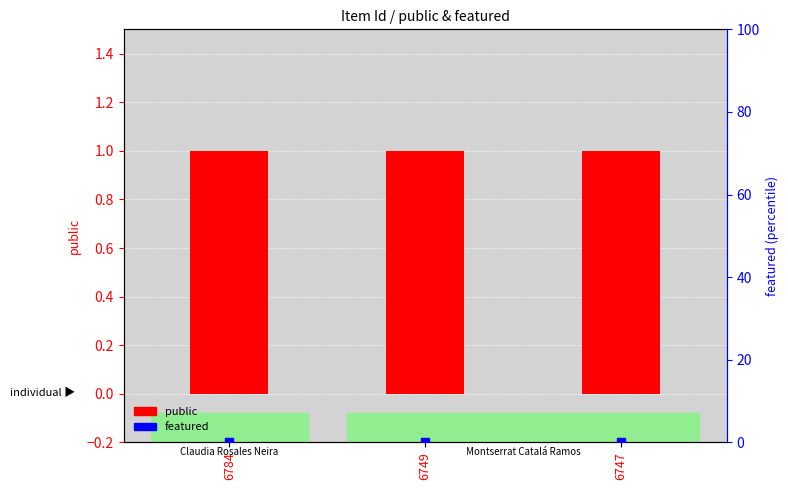

What are all the series names shown in the legend?

public, featured